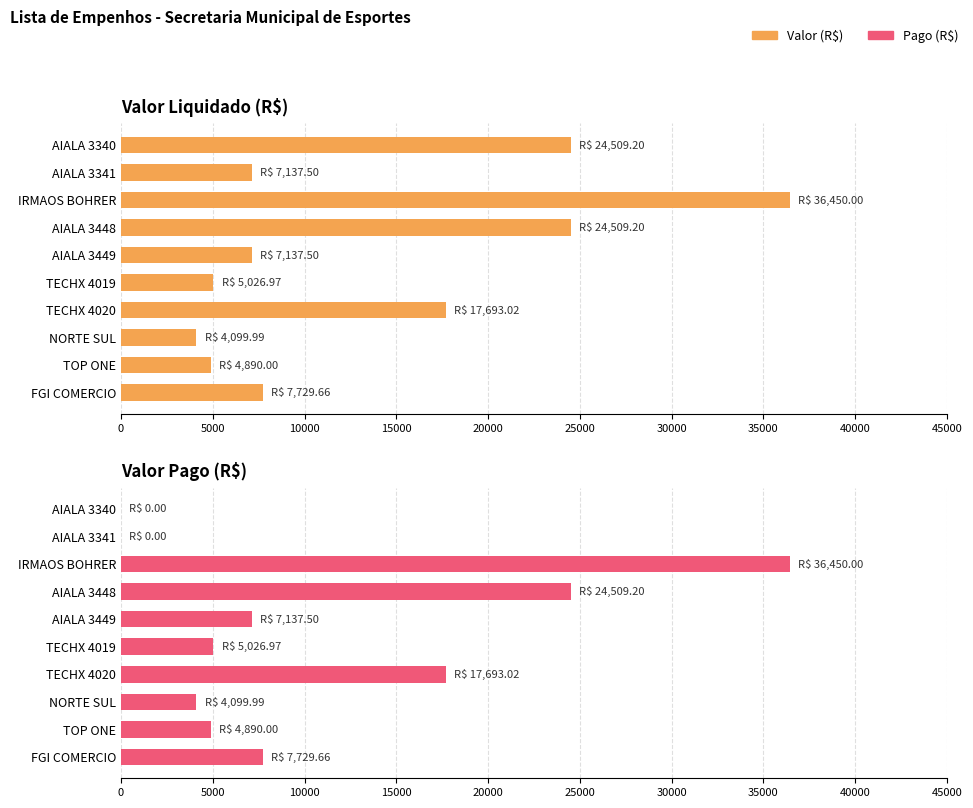

The value of Pago (R$) at TECHX 4019 is 2221.3. True or false?

False